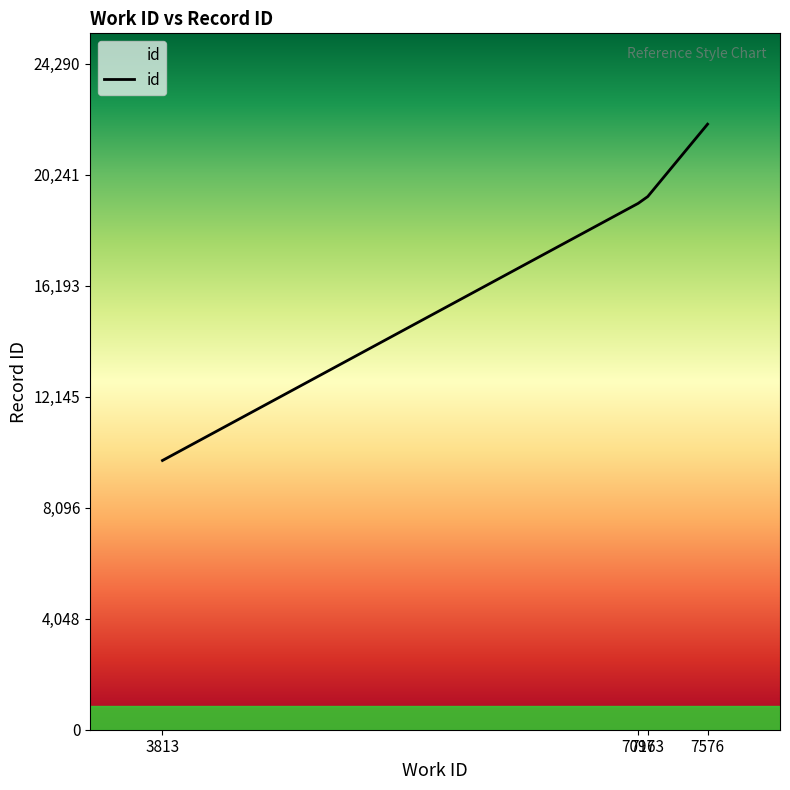

What is the difference between the maximum and second lowest values?

2888